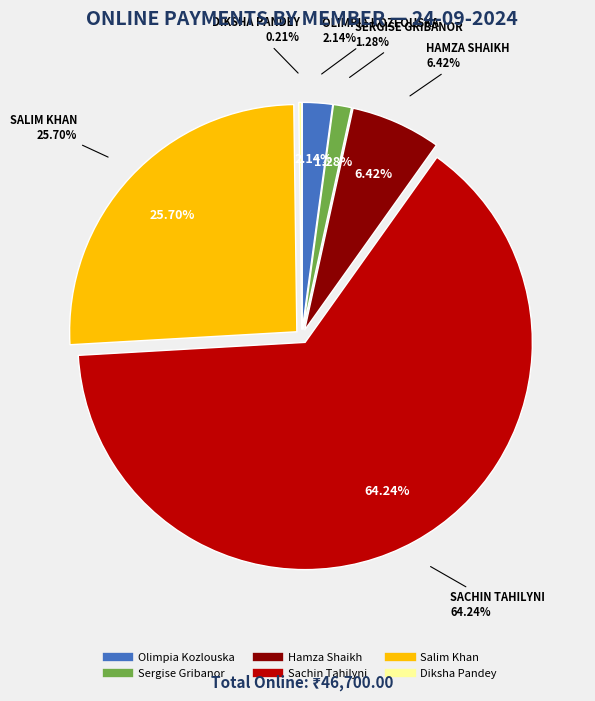

Is the sum of Olimpia Kozlouska
(1000) and Sachin Tahilyni
(30000) greater than half?

Yes